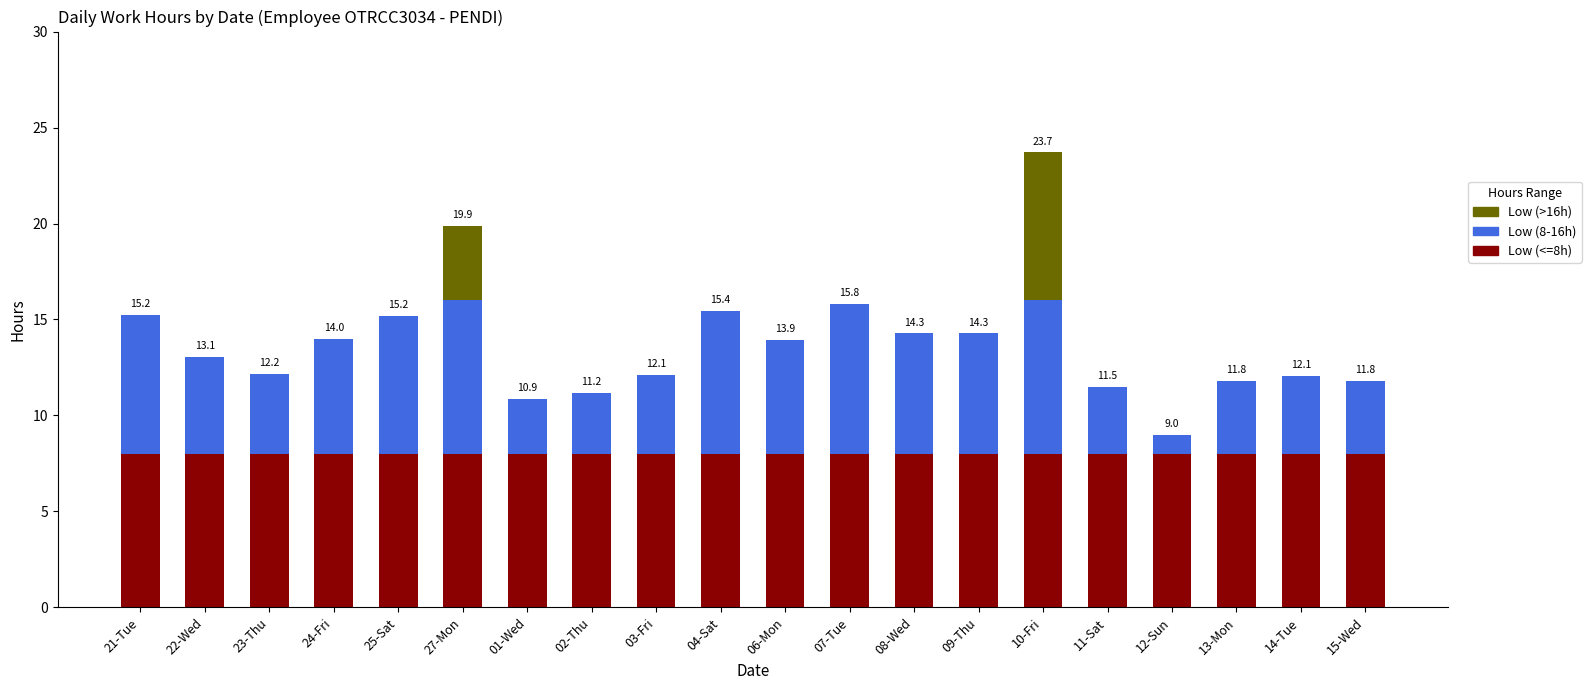

What are all the series names shown in the legend?

Low (>16h), Low (8-16h), Low (<=8h)